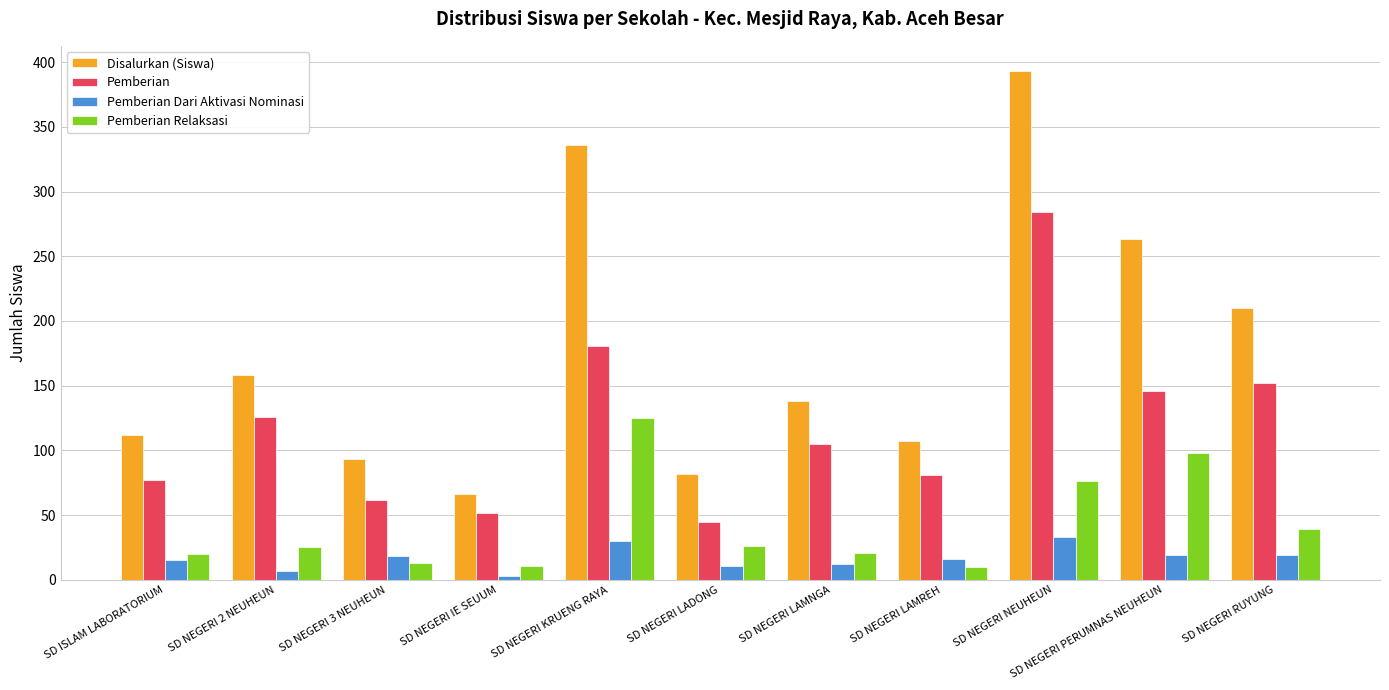

Which label corresponds to the smallest value in the chart?

SD NEGERI IE SEUUM